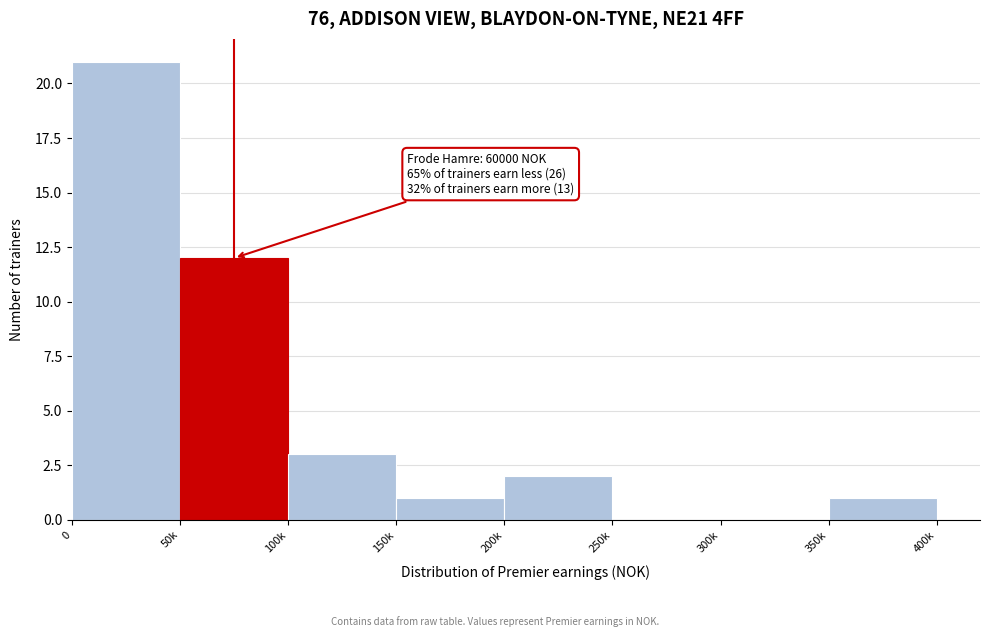

Reading left to right, list all the values displayed in this chart.

0=21	50k=12	100k=3	150k=1	200k=2	250k=0	300k=0	350k=1